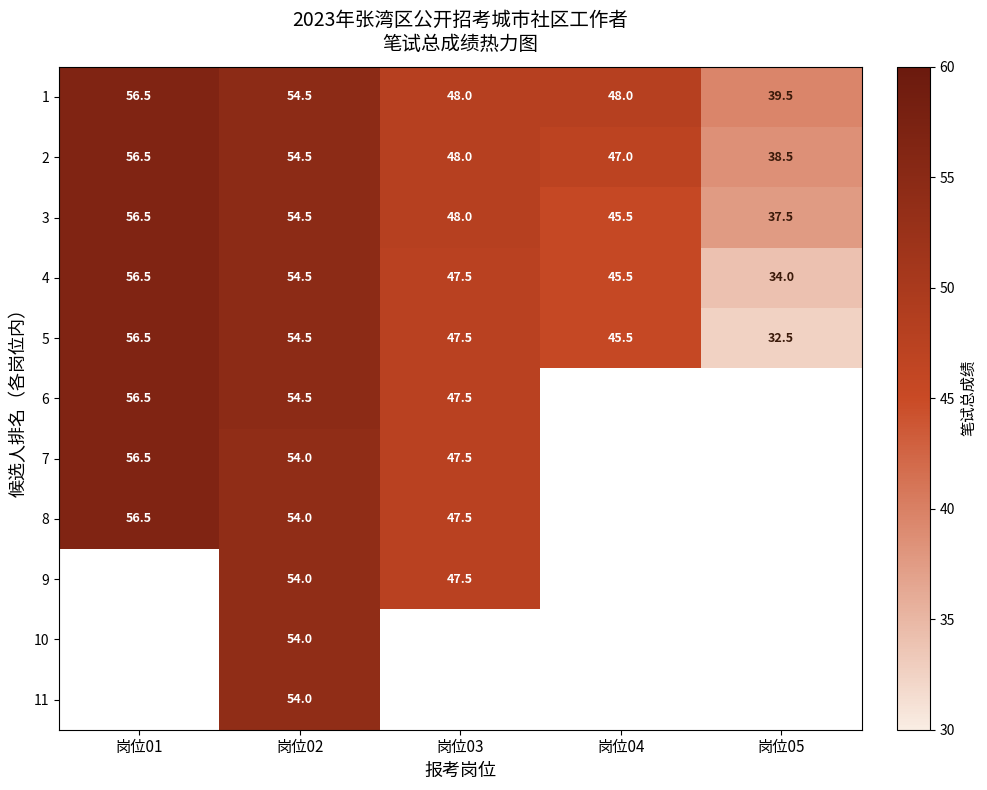

What is the approximate value of 3 at 岗位03?

48.0